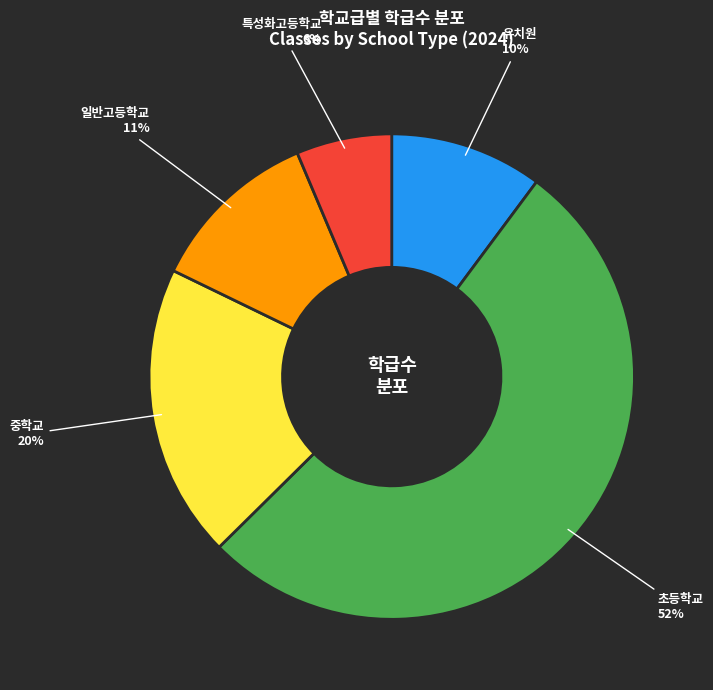

To the nearest percent, what is the average slice percentage?

20%